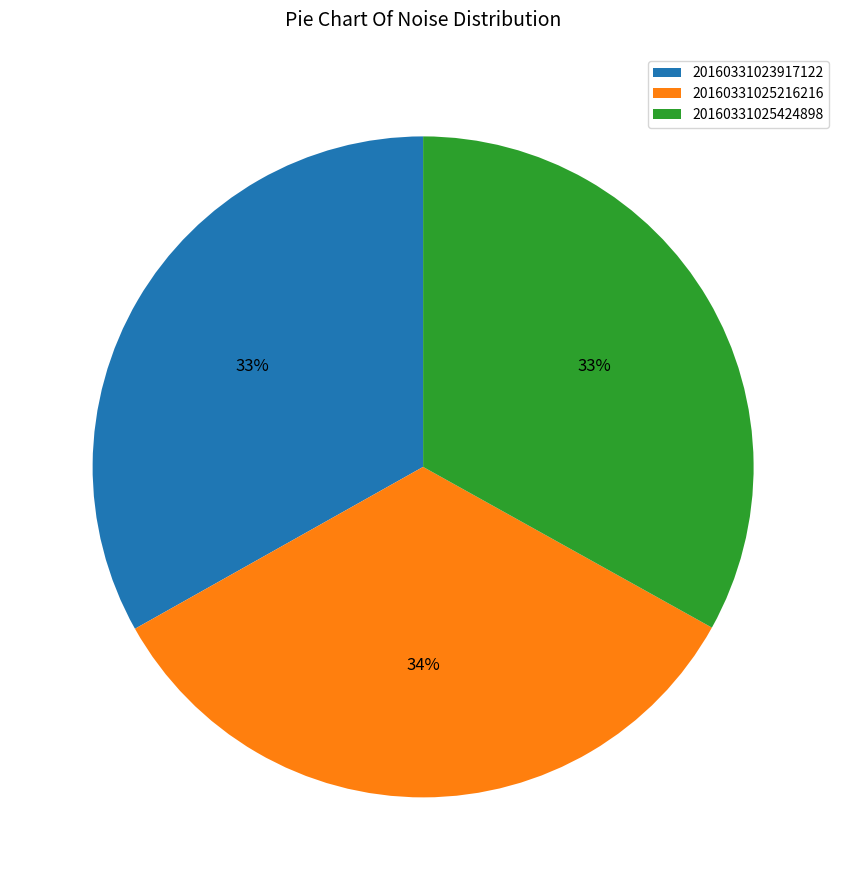

To the nearest percent, what is the combined percentage of 20160331023917122 and 20160331025424898?

66%